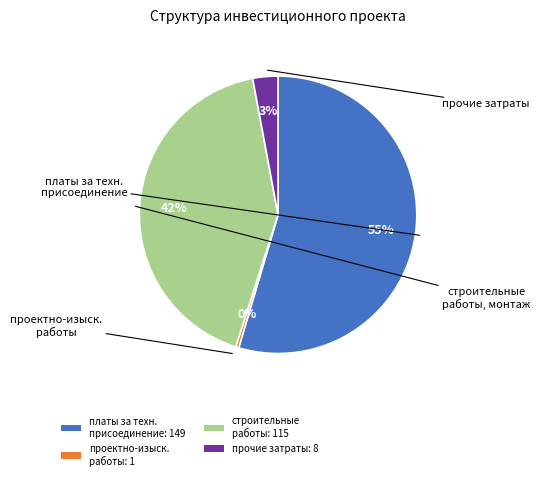

To the nearest percent, what is the average slice percentage?

25%